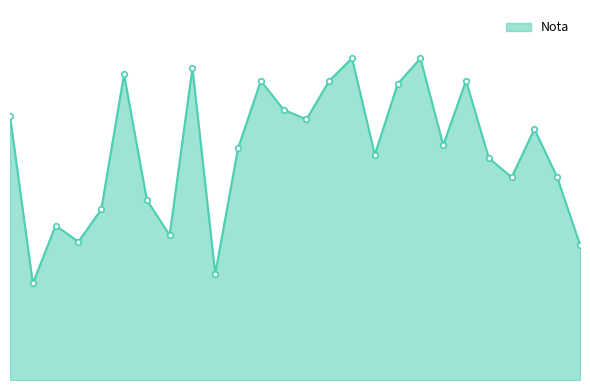

How many points are higher than both their immediate neighbors (excluding endpoints)?

8